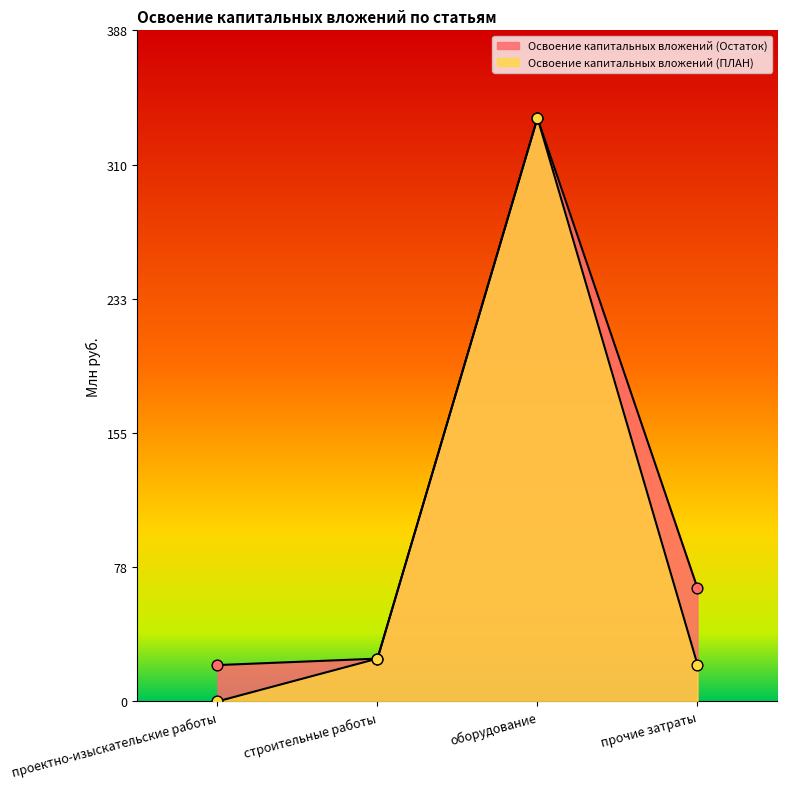

What are all the series names shown in the legend?

Освоение капитальных вложений (Остаток), Освоение капитальных вложений (ПЛАН)